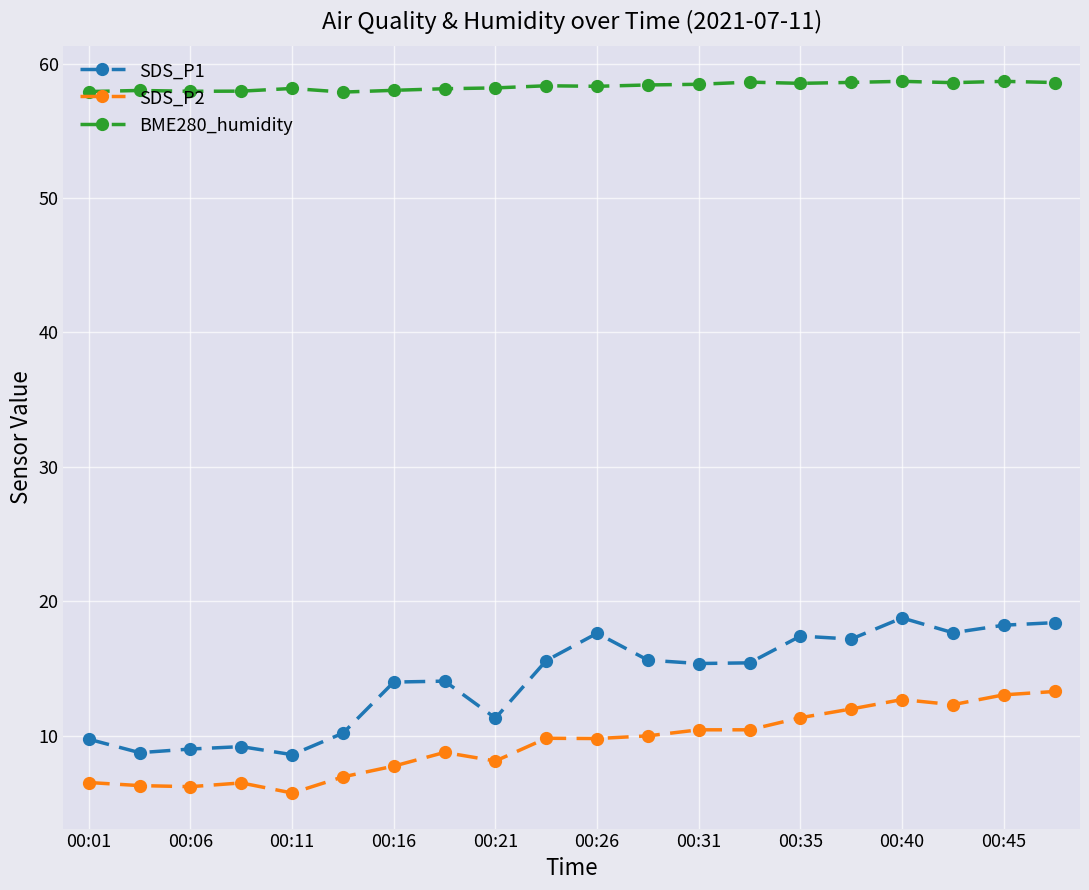

List the series in order of their peak value, lowest first.

SDS_P2, SDS_P1, BME280_humidity